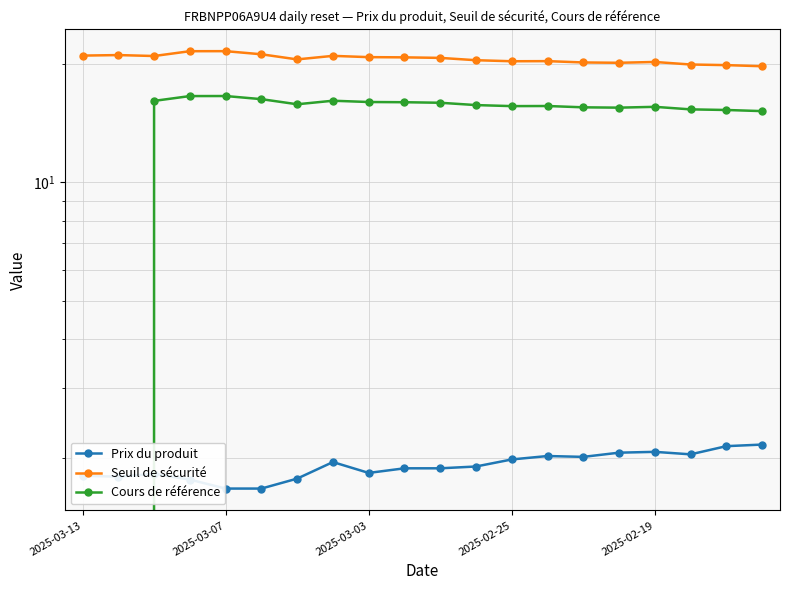

How many data points in Seuil de sécurité are above 20?

17